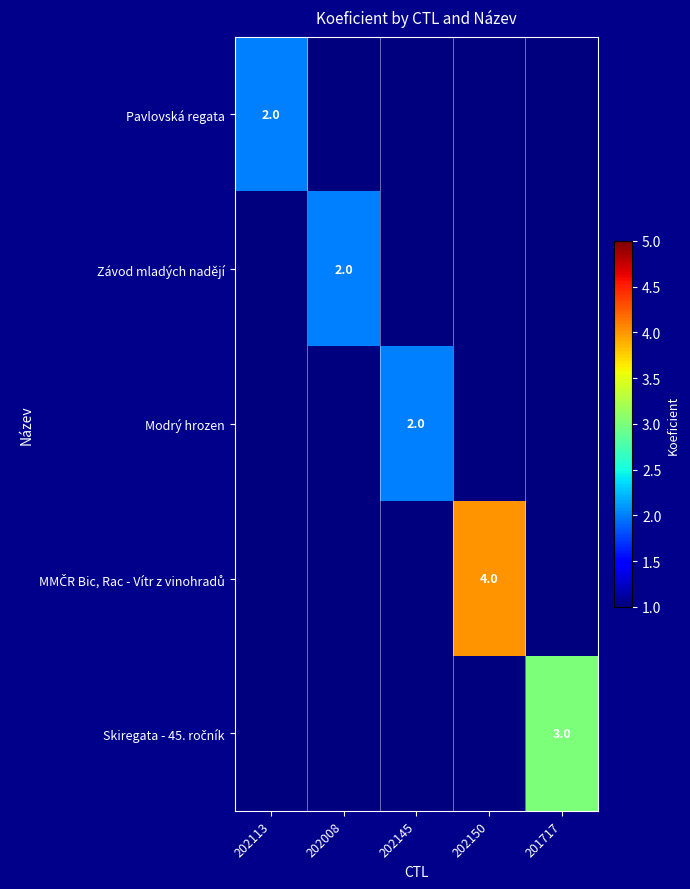

At which category is the sum across all series the highest?

202150